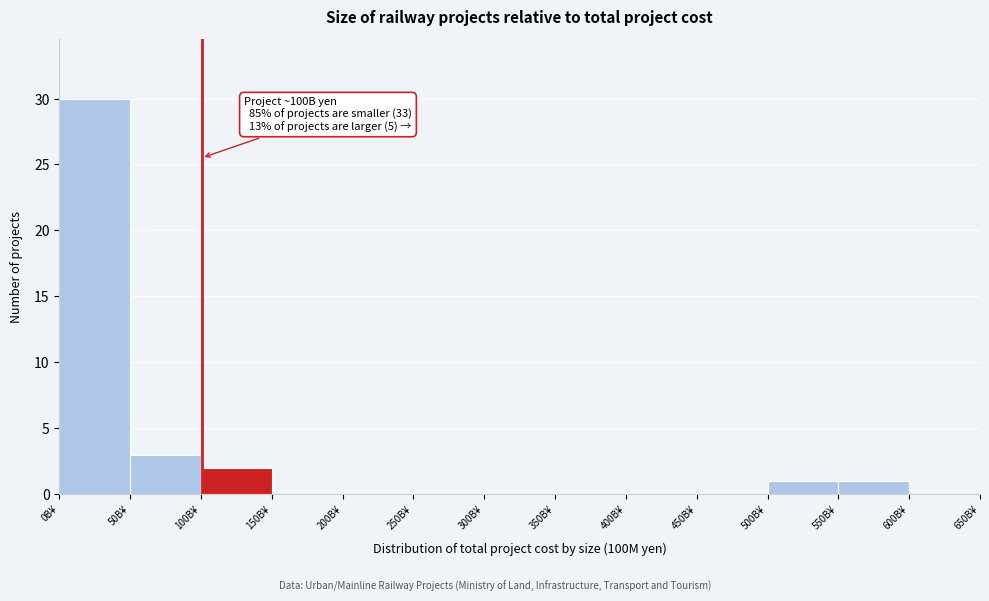

Over which range of the x-axis is the bar tallest?

0 to 50